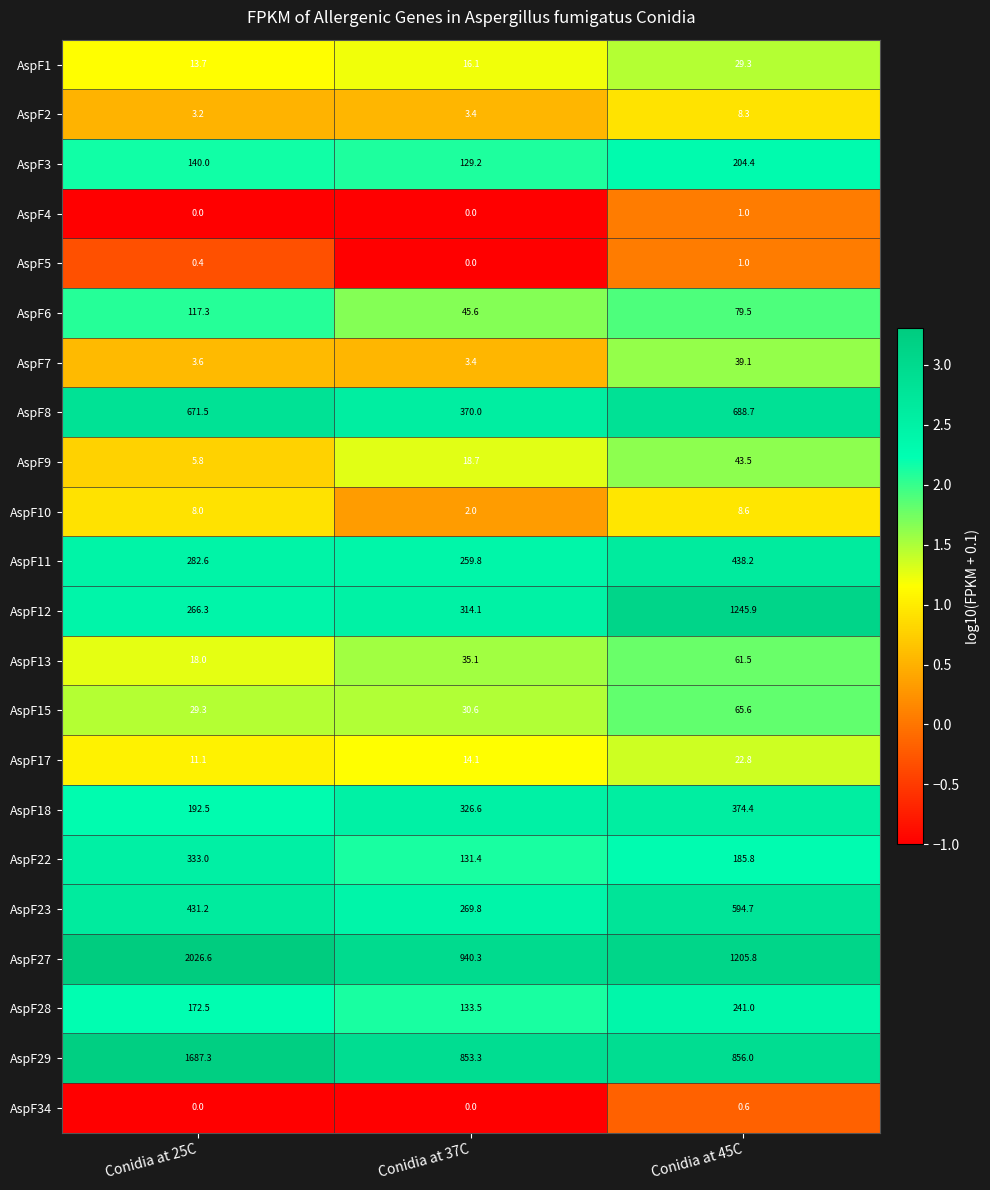

What is the sum of all AspF2 values?

14.9